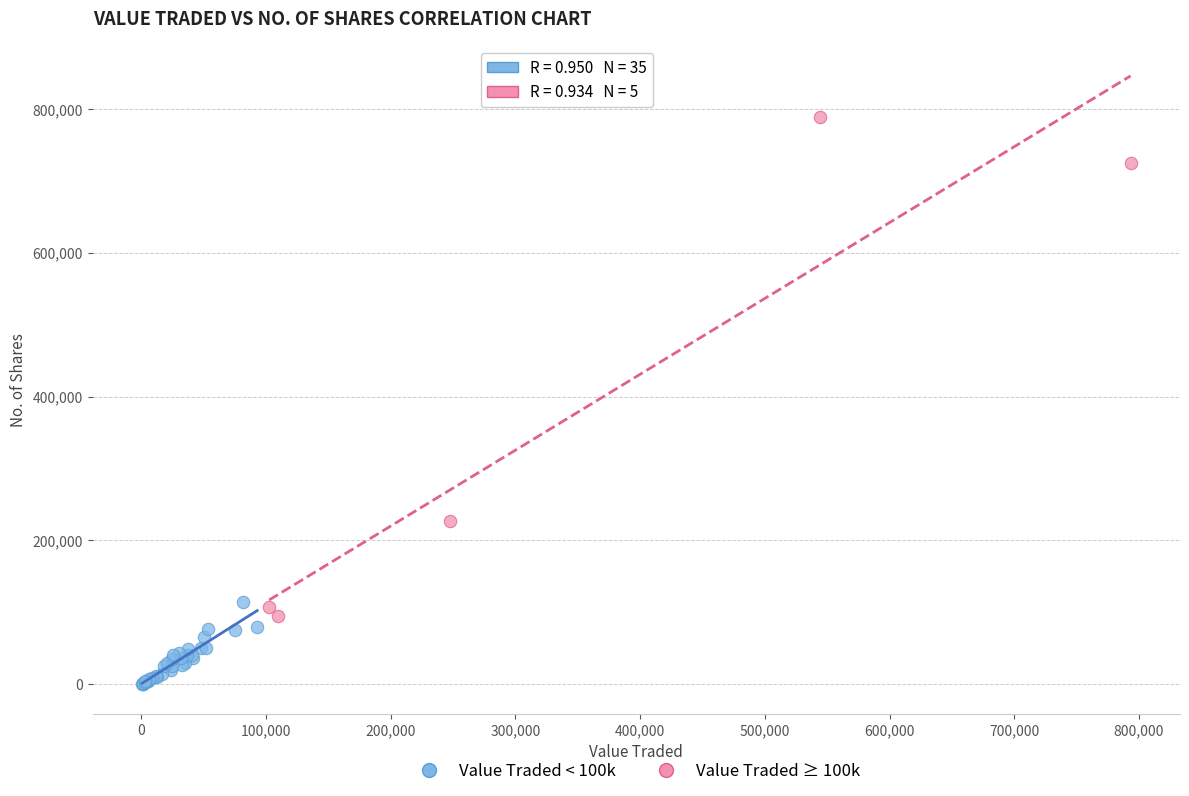

Which series reaches the minimum Y coordinate?

Value Traded < 100k